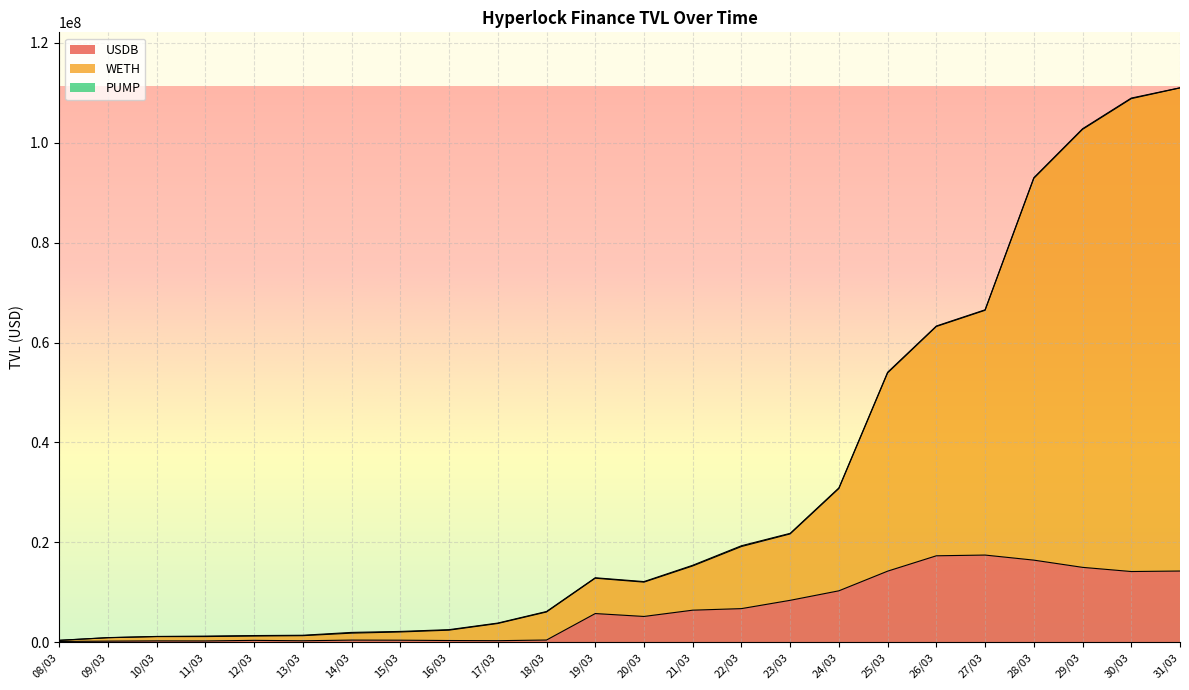

At which category does the chart reach its peak across all series?

31/03